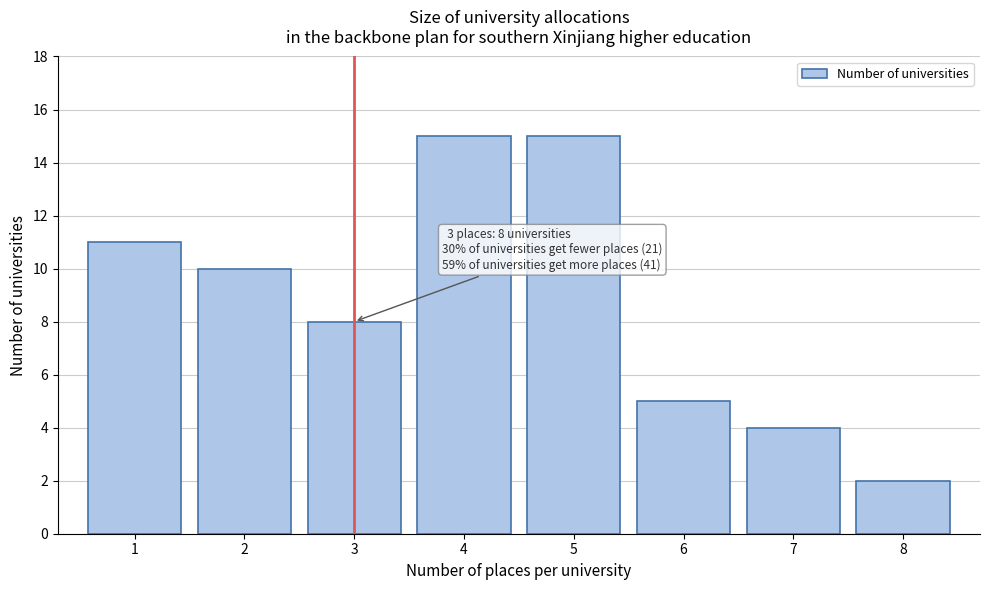

Reading right to left, list all the values displayed in this chart.

8=2	7=4	6=5	5=15	4=15	3=8	2=10	1=11